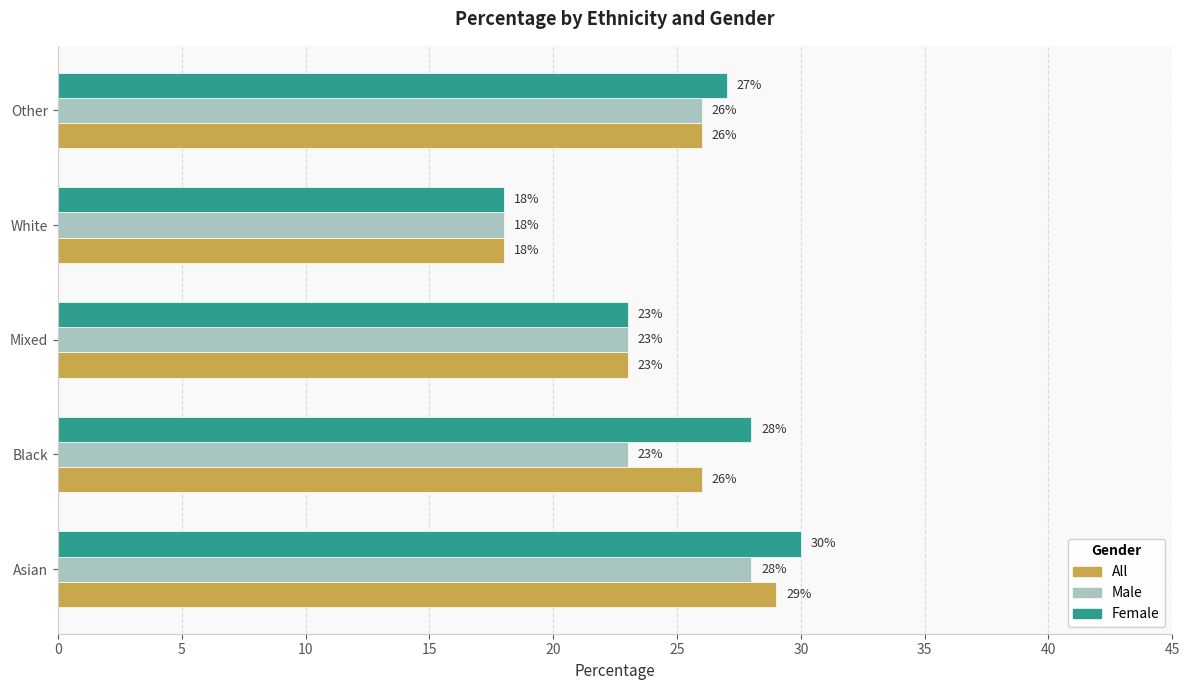

List the series in order of their overall mean, highest first.

Female, All, Male